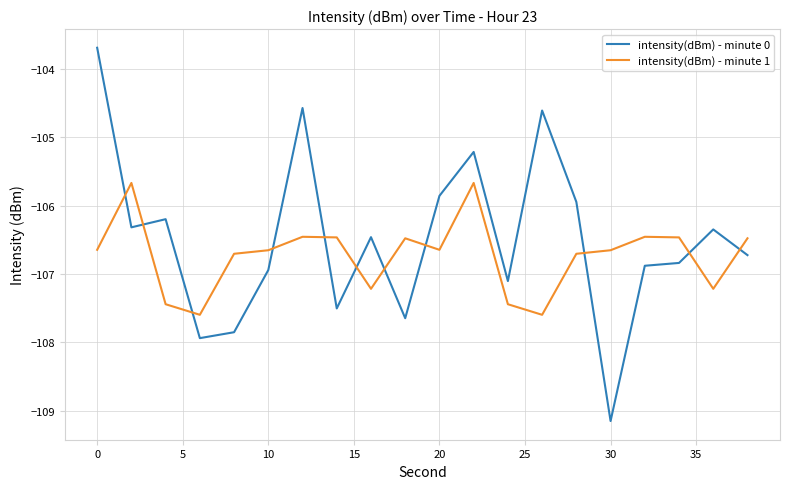

Which series has the largest total across all categories?

intensity(dBm) - minute 0